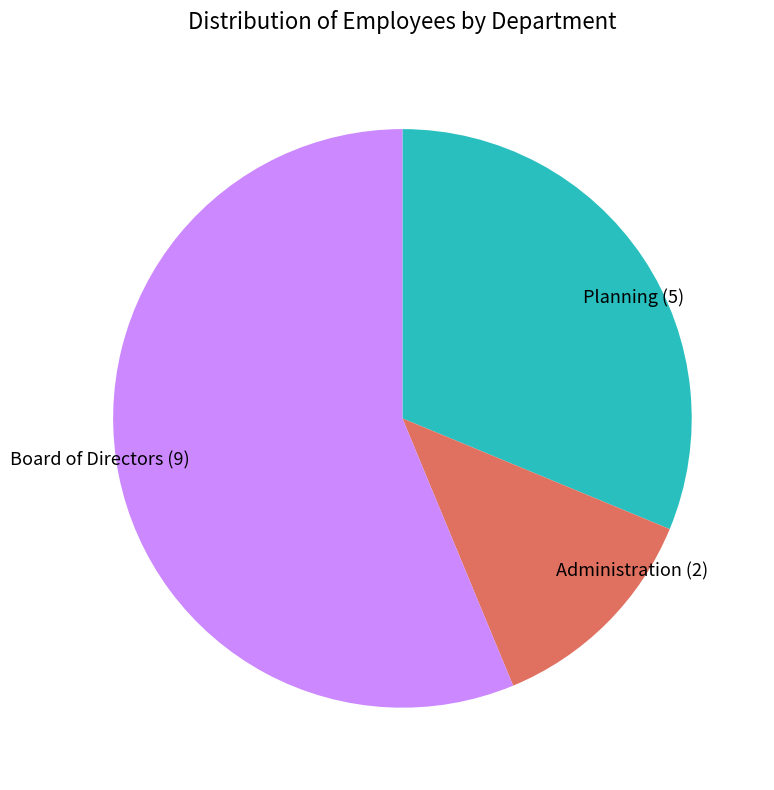

True or false: Administration accounts for 21% of the total.

False